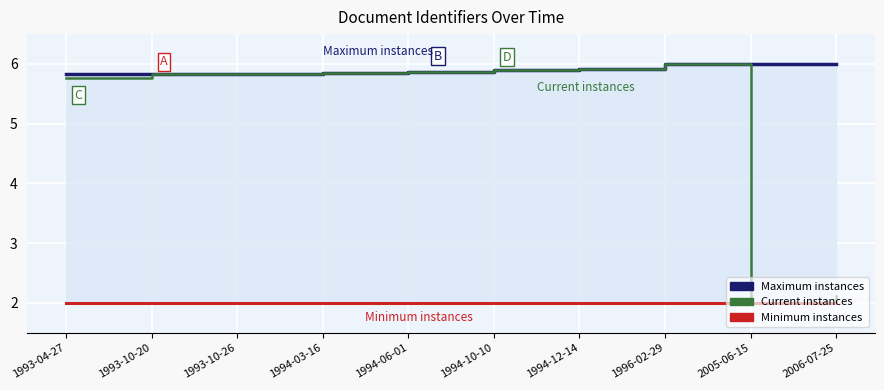

True or false: Current instances has a value of 5.8 at 1993-10-26.

True